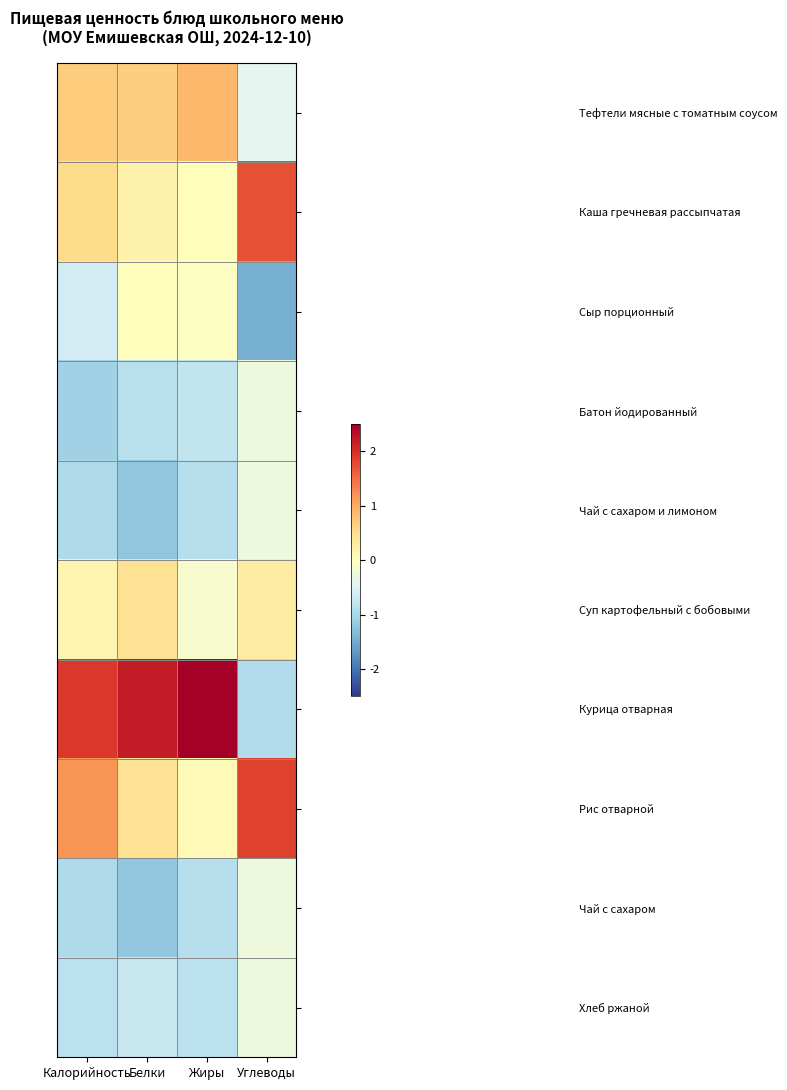

Count the number of categories in the chart.

4